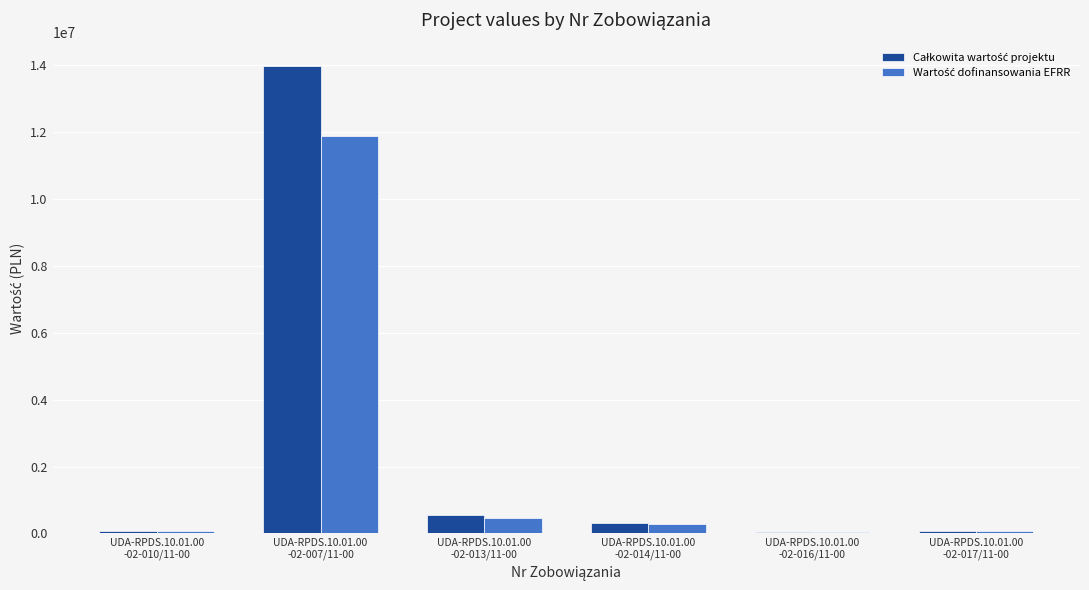

What is the greatest value displayed?

13985120.0